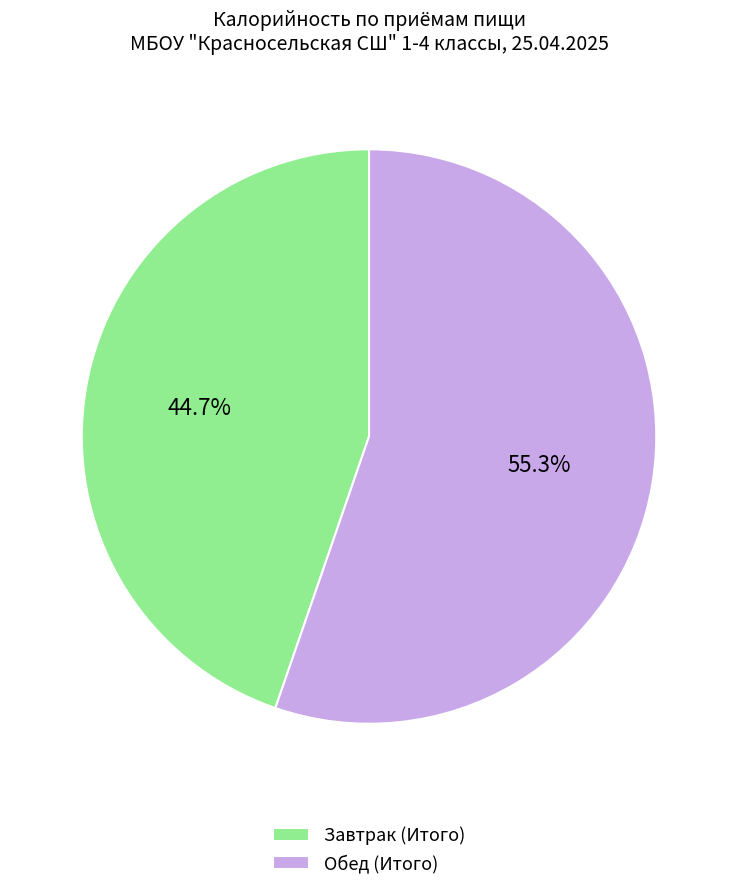

Combined, what portion of the pie is Обед (Итого) and Завтрак (Итого)?

100.0%